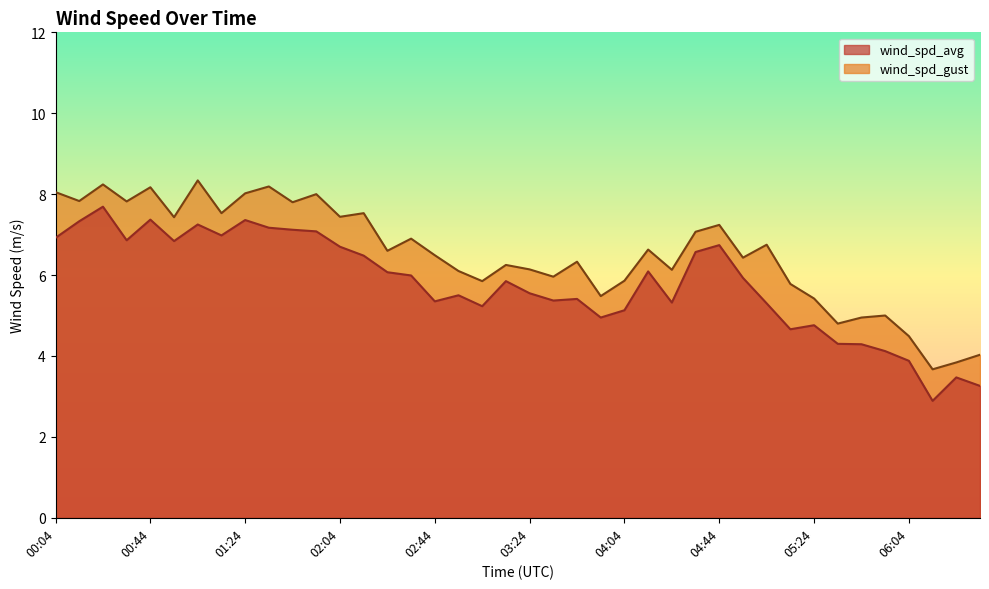

At which category does wind_spd_avg reach its first local peak?

00:24